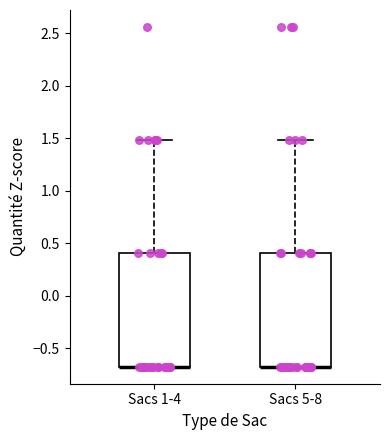

Where is the lower edge of the box for Sacs 1-4 on the y-axis? The values are not printed on the chart, so give them approximately, as read against the axis.

-0.65